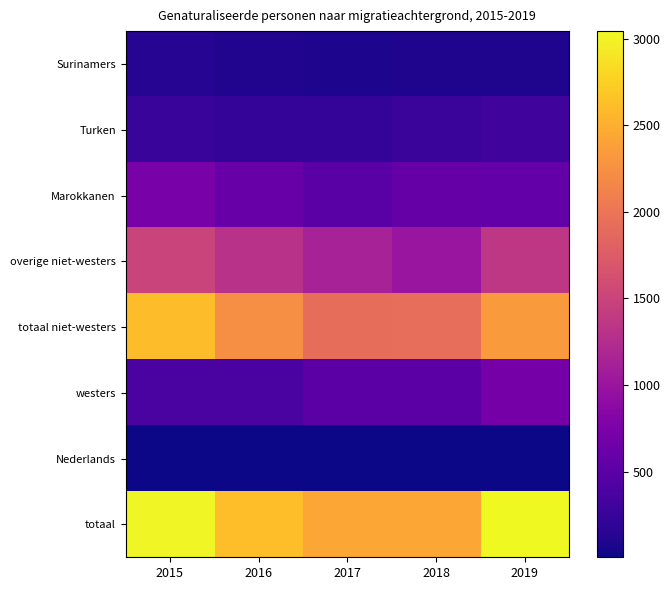

Rank the series by their maximum value, from highest to lowest.

totaal, totaal niet-westers, overige niet-westers, Marokkanen, westers, Turken, Surinamers, Nederlands